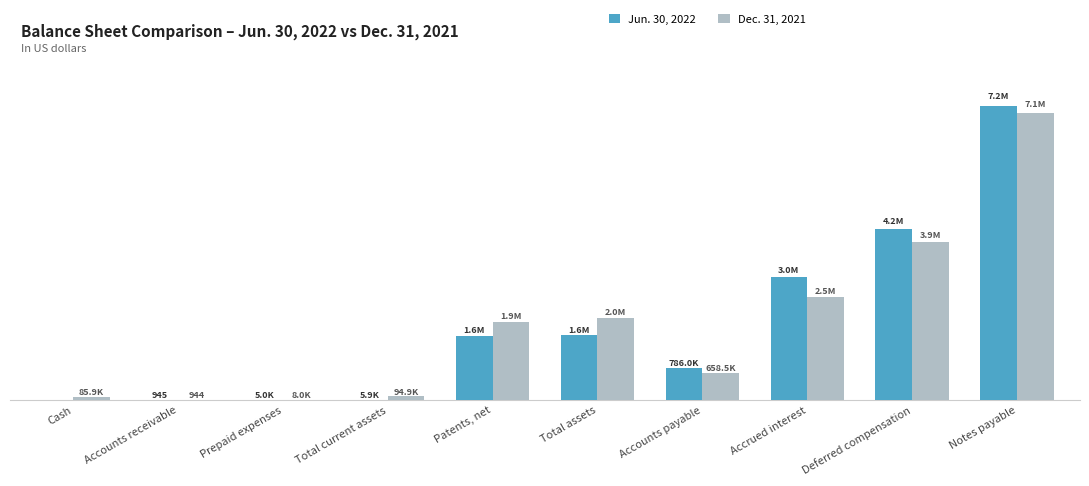

What are all the series names shown in the legend?

Jun. 30, 2022, Dec. 31, 2021